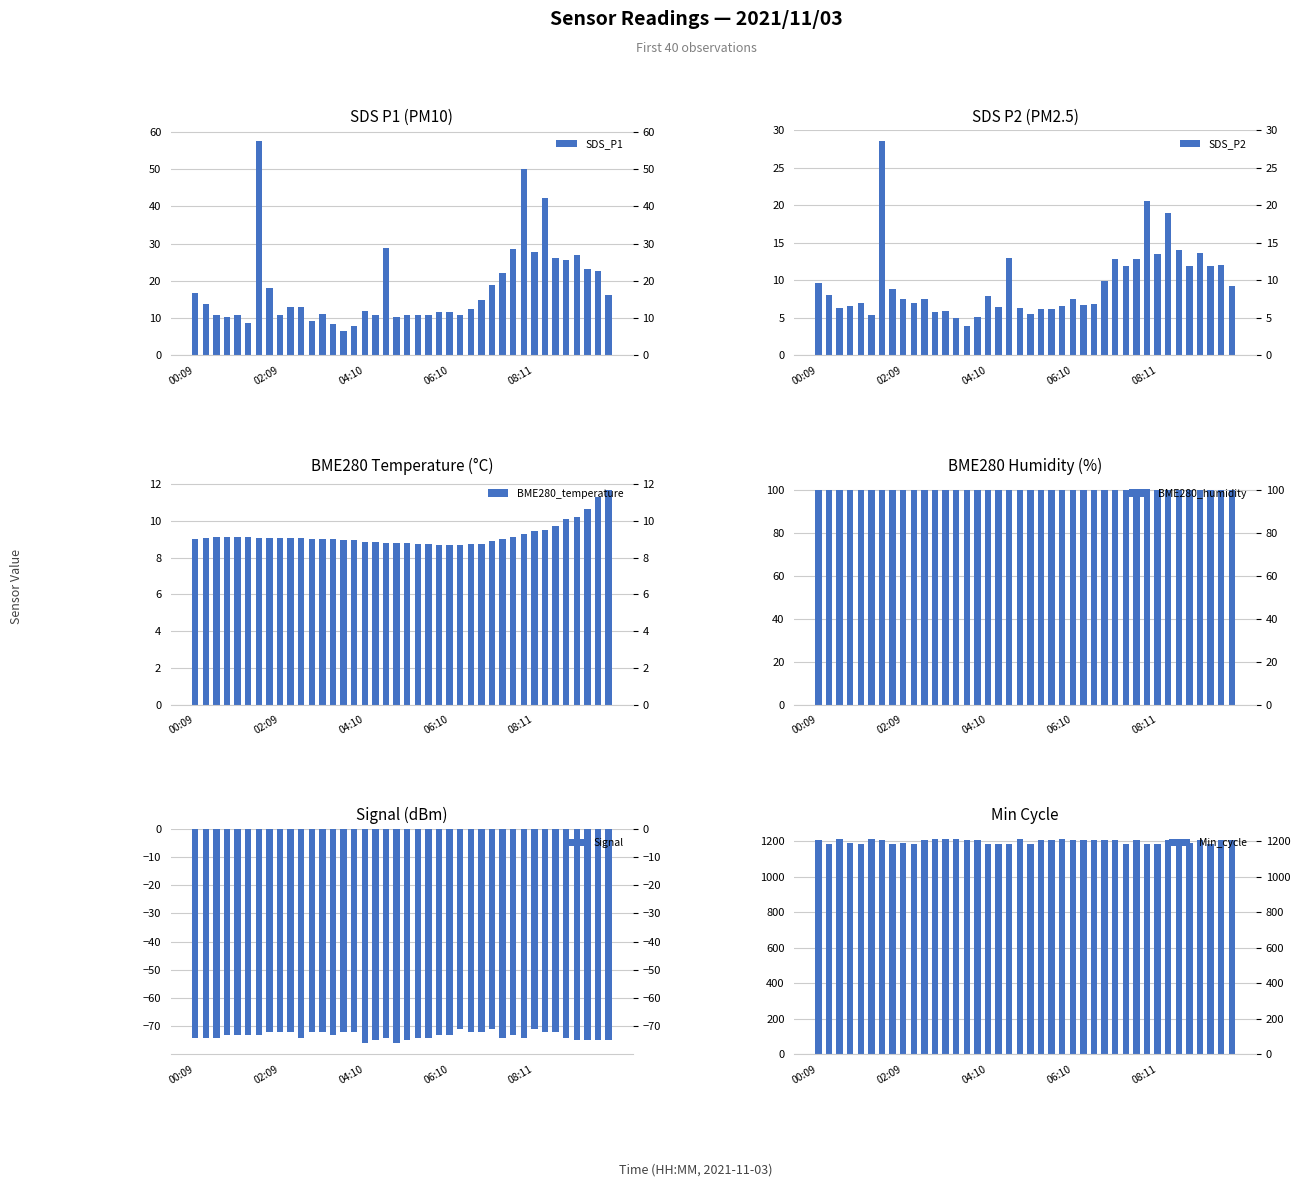

How many data points does each series have?

40